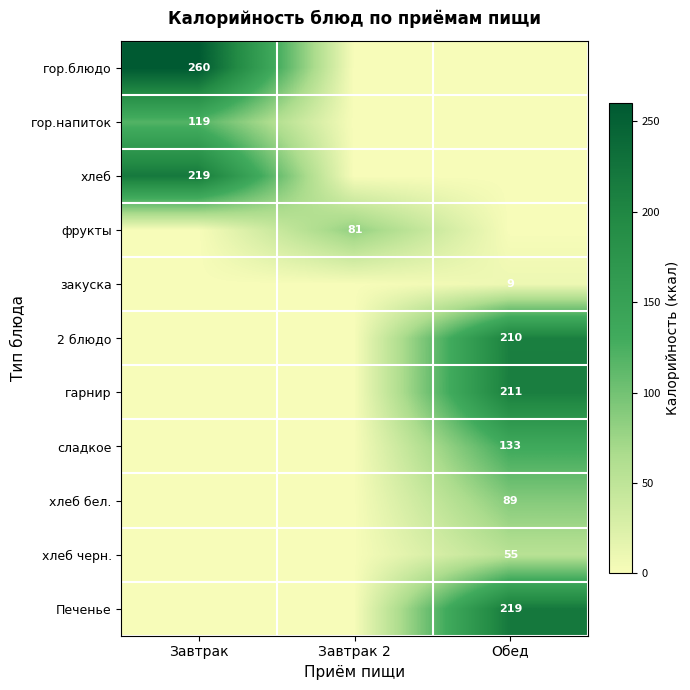

The хлеб бел. series shows 89 at Обед. True or false?

True